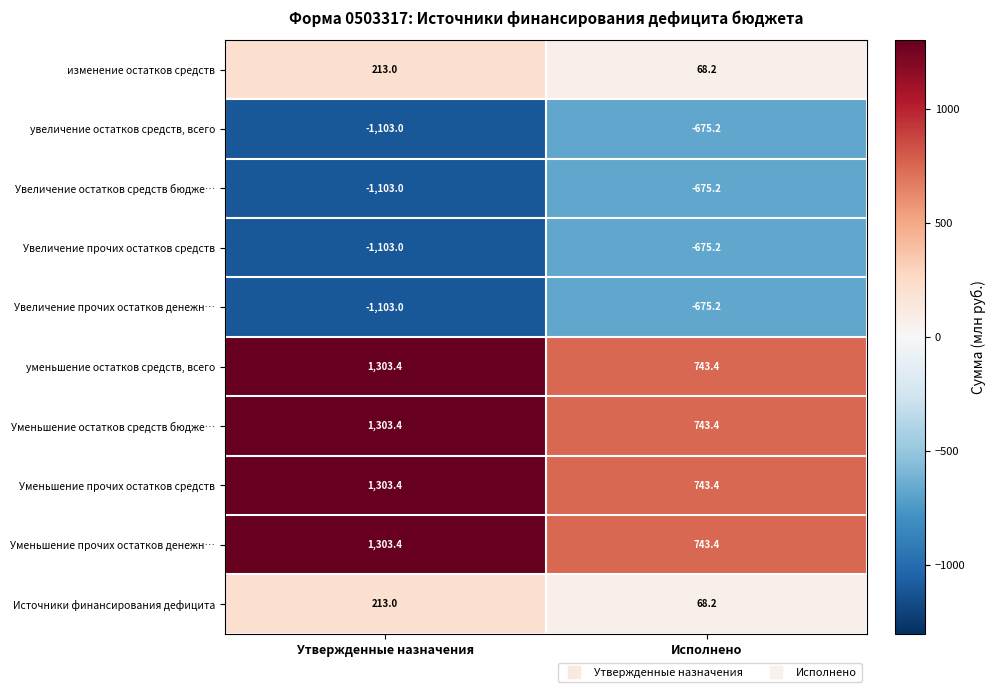

How many categories are shown in the chart?

2